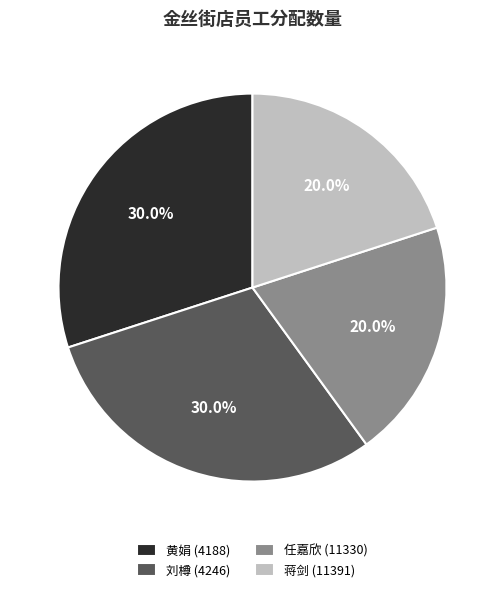

Between 刘樽 (4246) and 任嘉欣 (11330), which is larger?

刘樽 (4246)